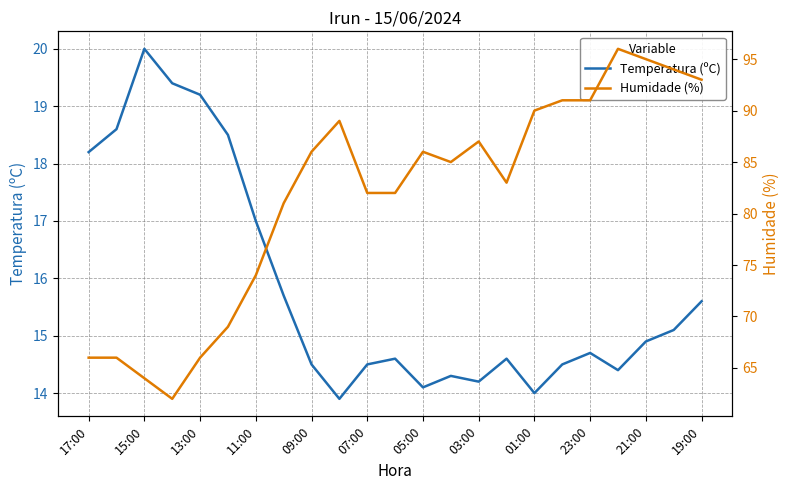

At which label does Temperatura (ºC) reach its peak?

15:00